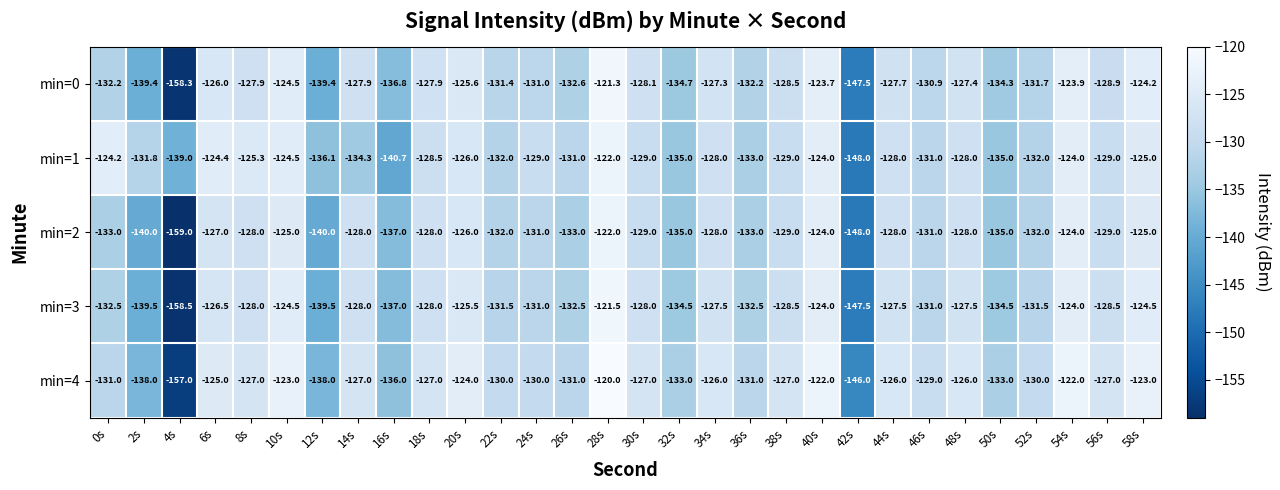

What is the maximum value shown in the chart?

-120.0